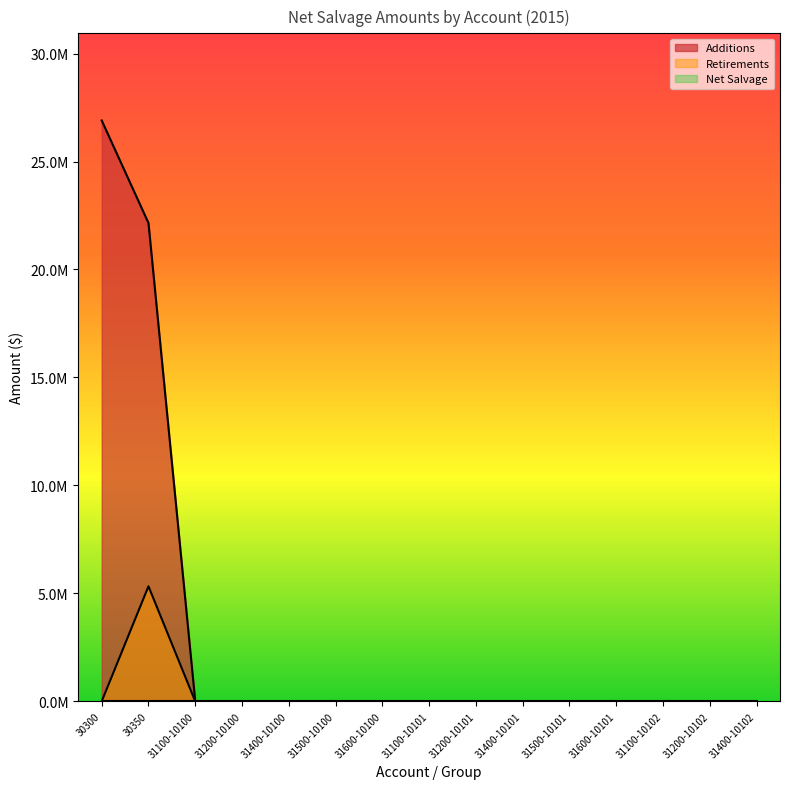

Rank the series at 31500-10100 from lowest to highest value.

Additions, Retirements